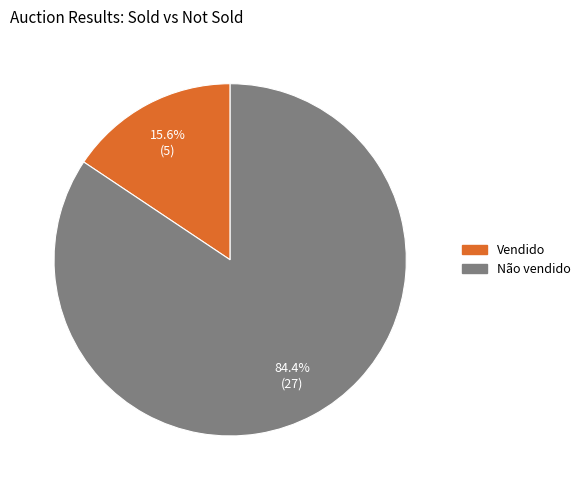

Which slice is the largest?

Não vendido